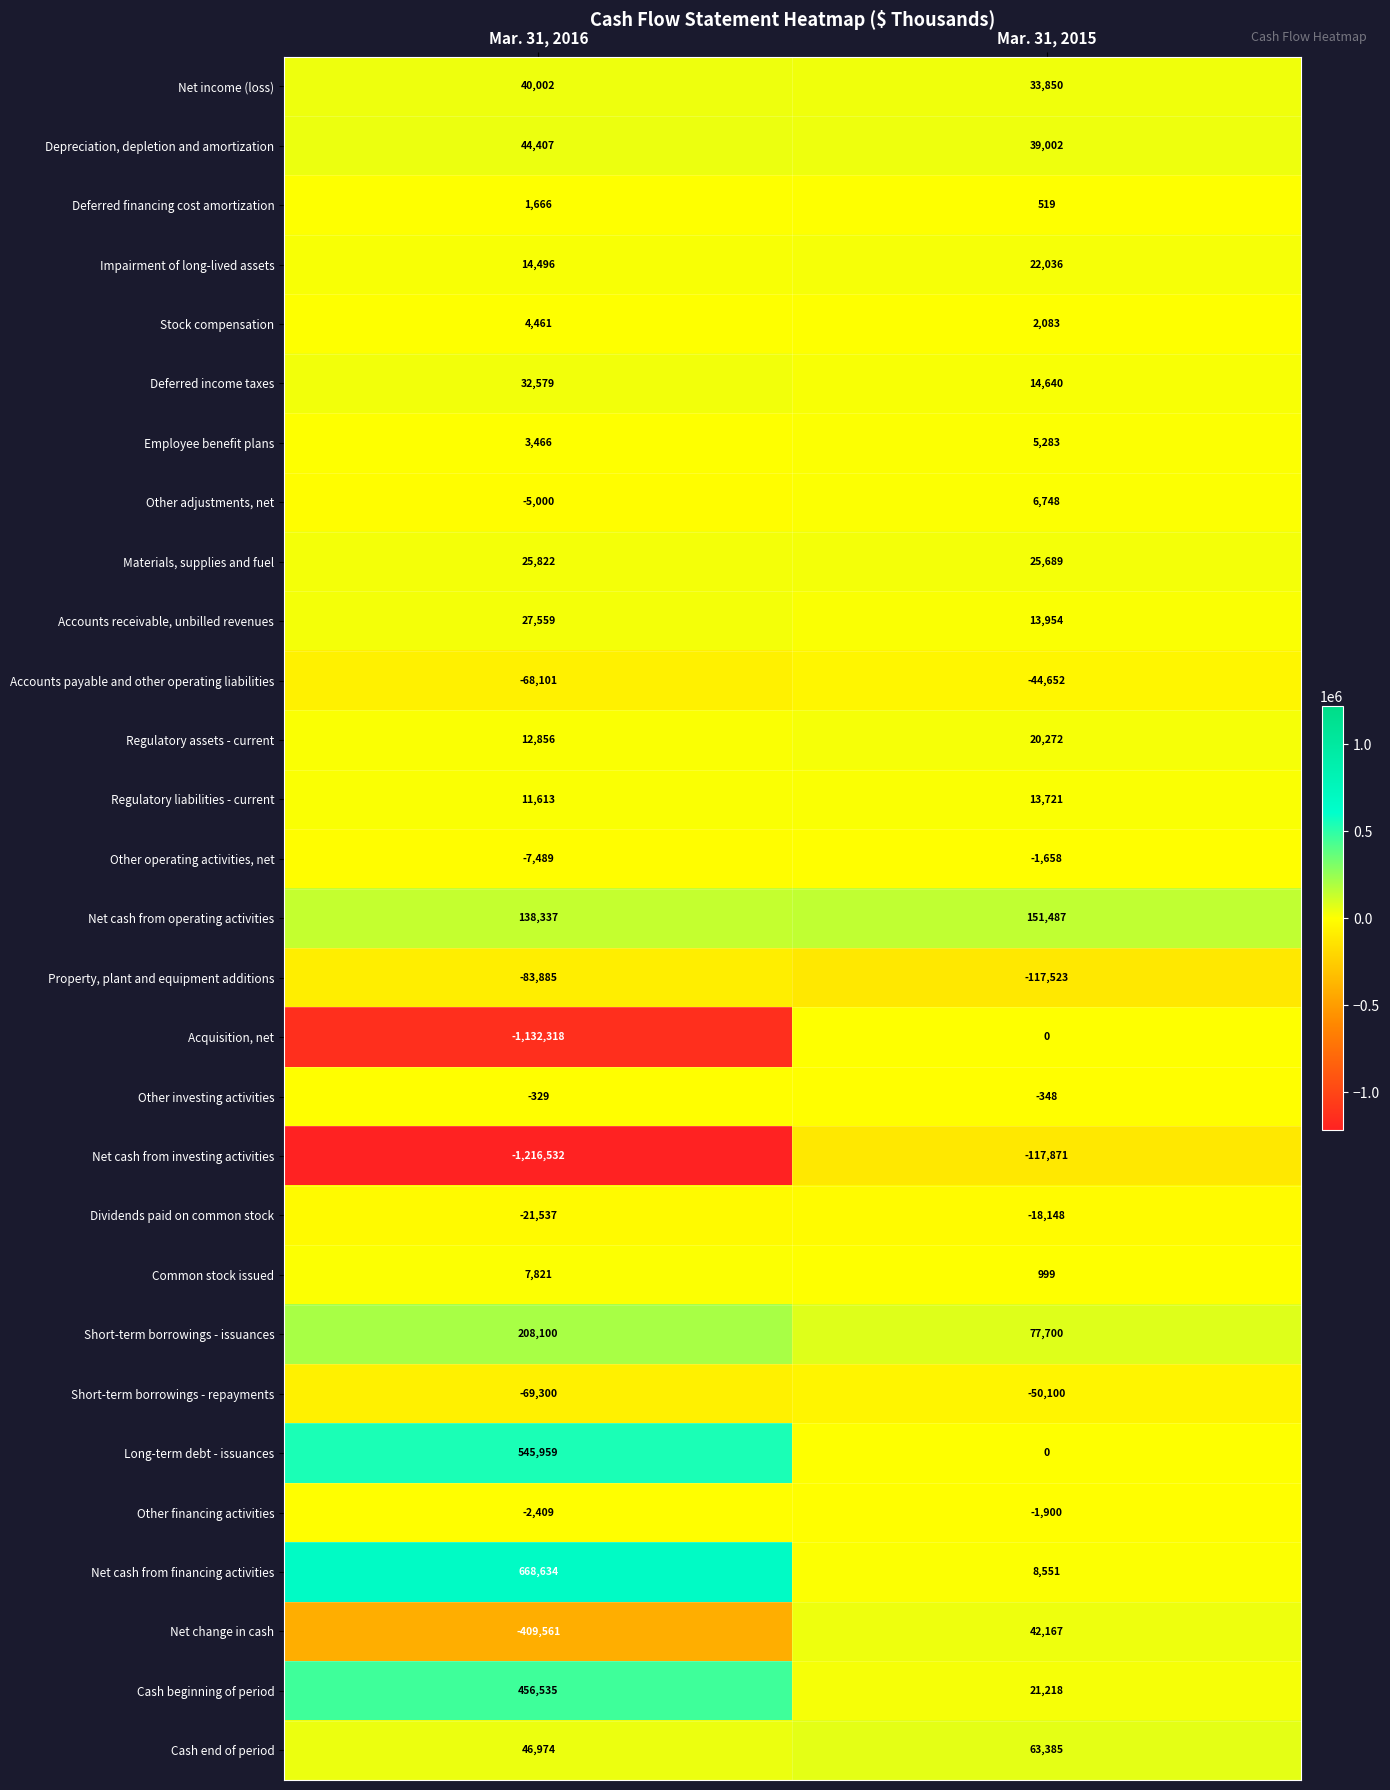

What is the difference between the Stock compensation values at Mar. 31, 2015 and Mar. 31, 2016?

2378